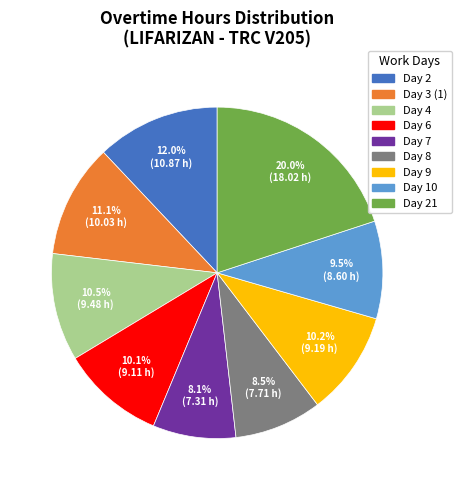

Does any single category account for the majority?

No